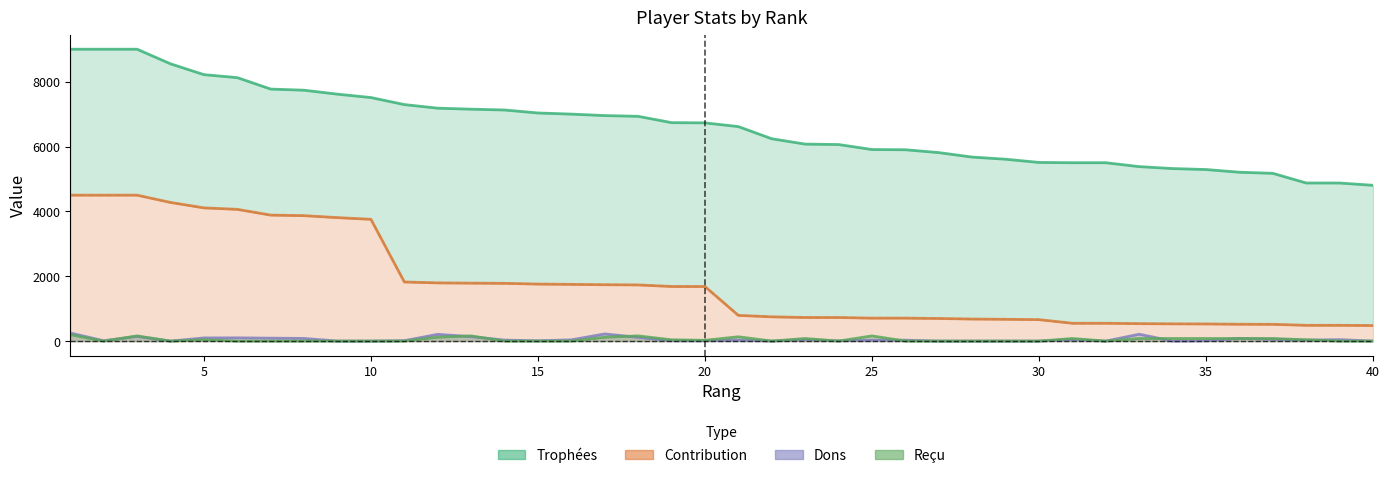

True or false: Contribution and Reçu intersect in this chart.

False